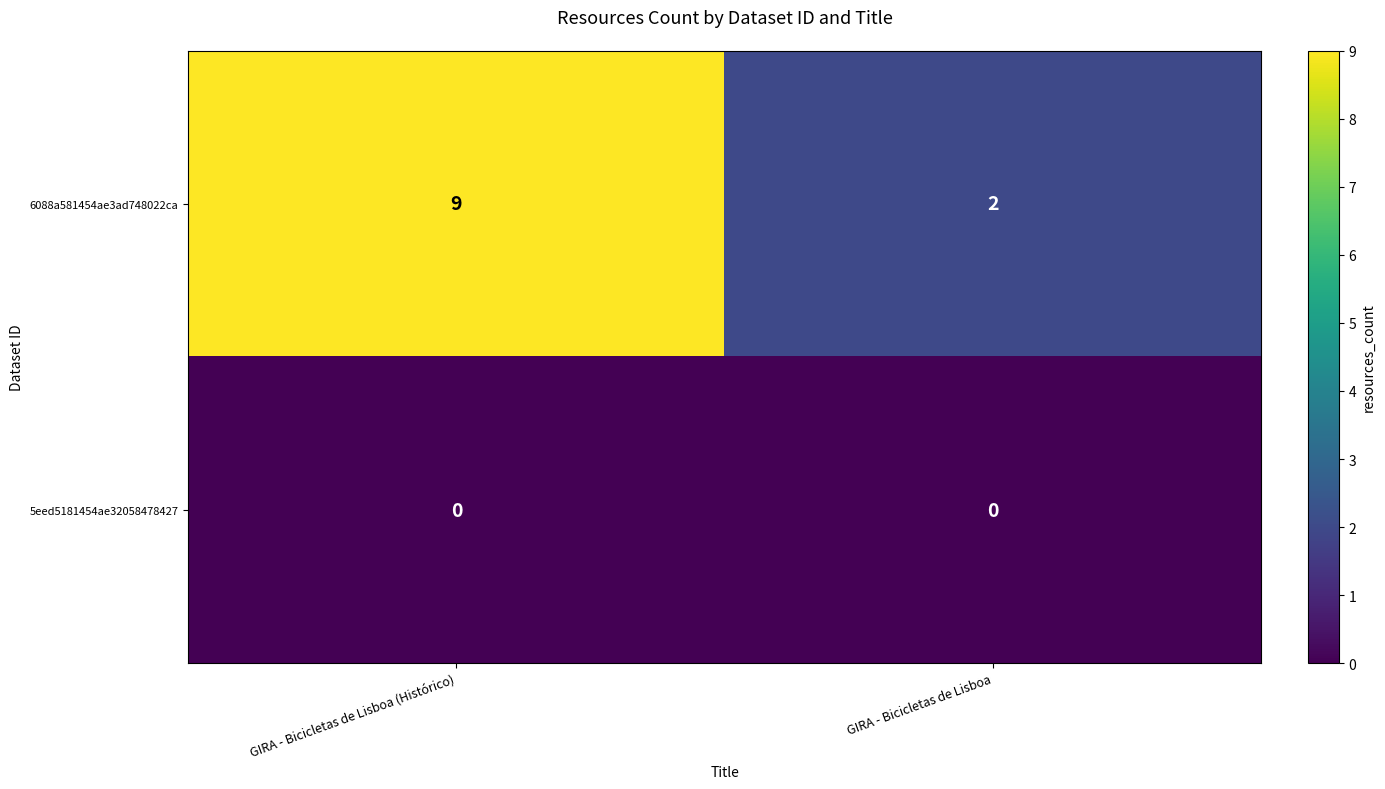

At how many categories does at least one series exceed 7?

1